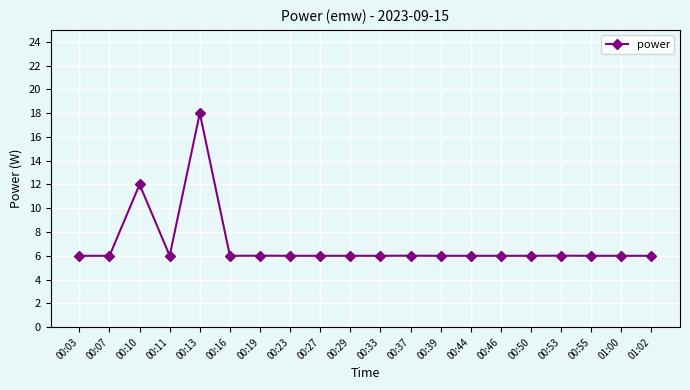

The value at 00:46 is 2.8. True or false?

False